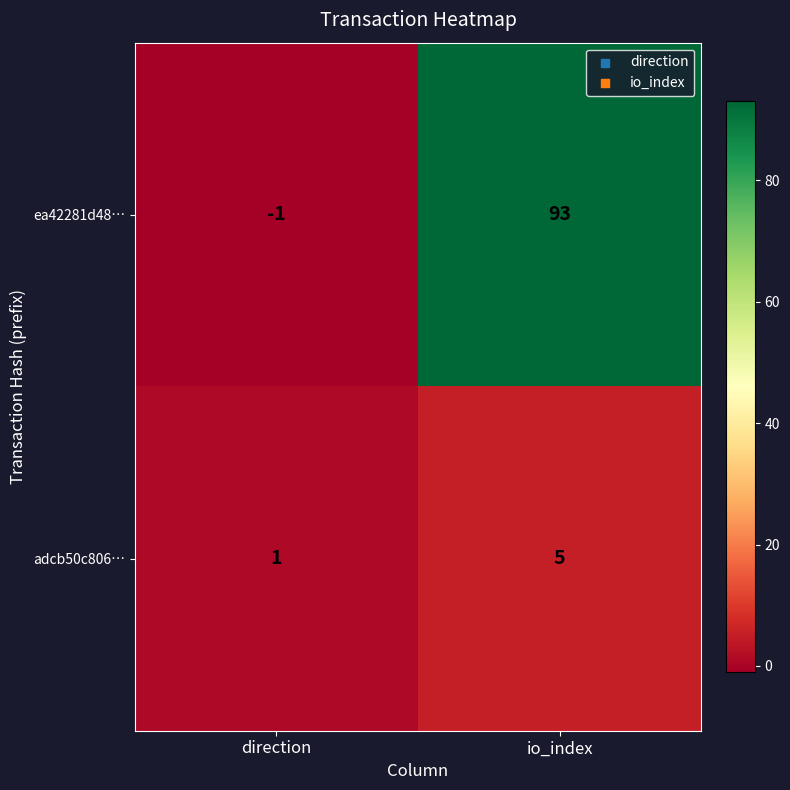

At how many categories does at least one series exceed 41?

1